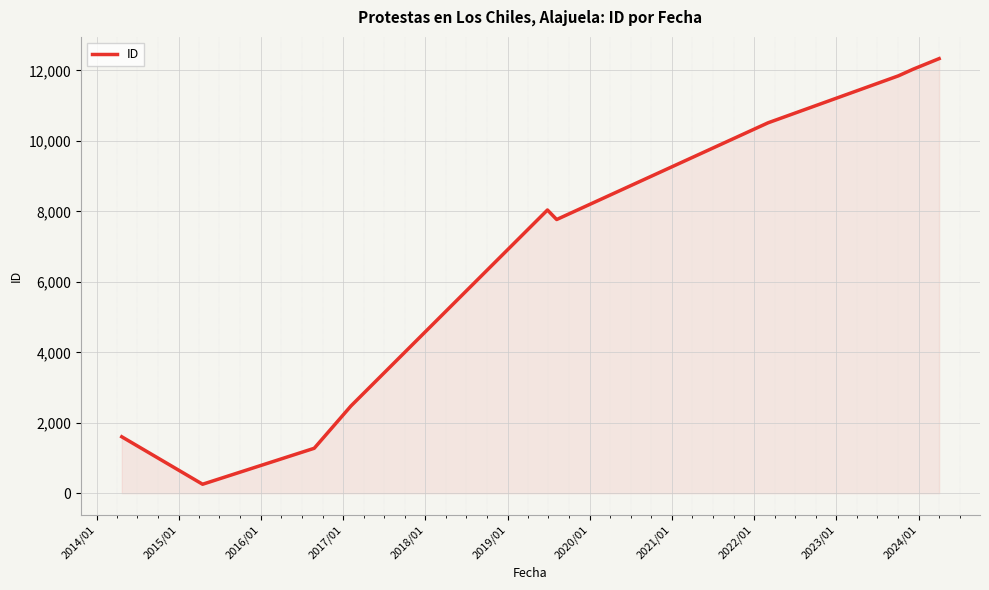

What is the maximum value shown in the chart?

12336